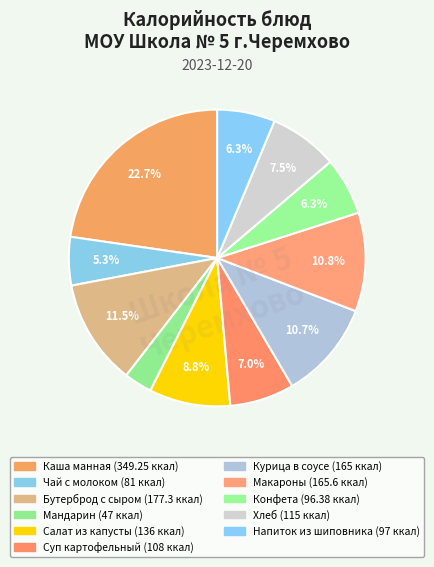

How many segments does this pie chart have?

11